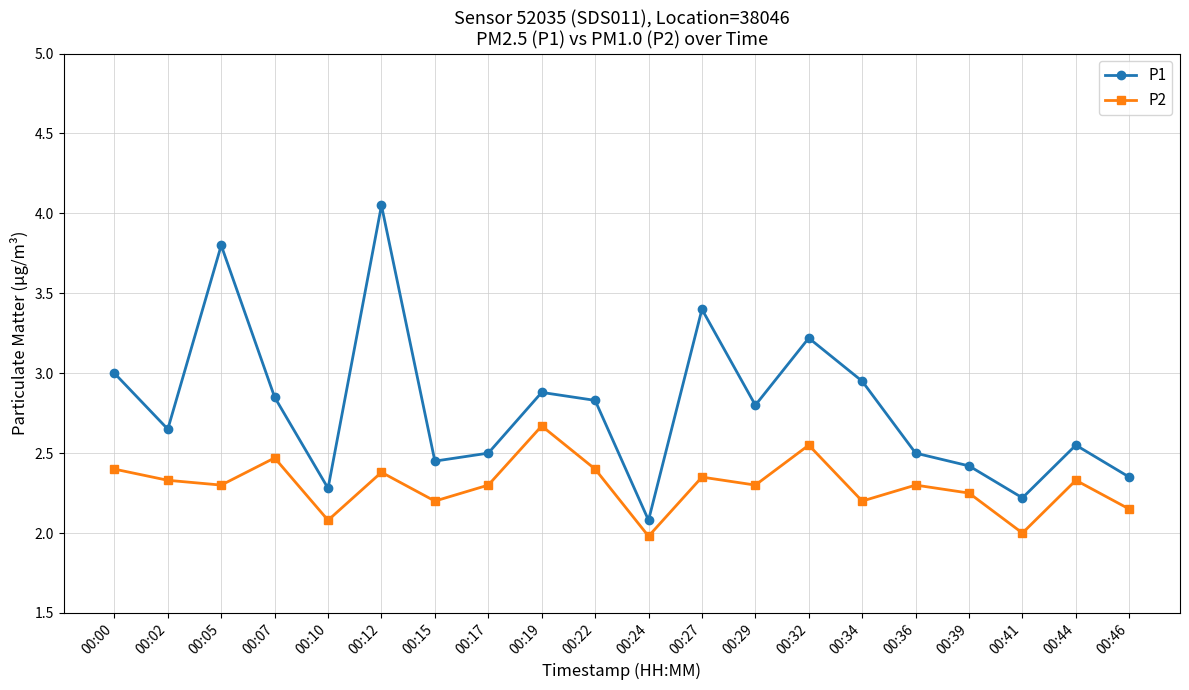

True or false: P1 and P2 intersect in this chart.

False